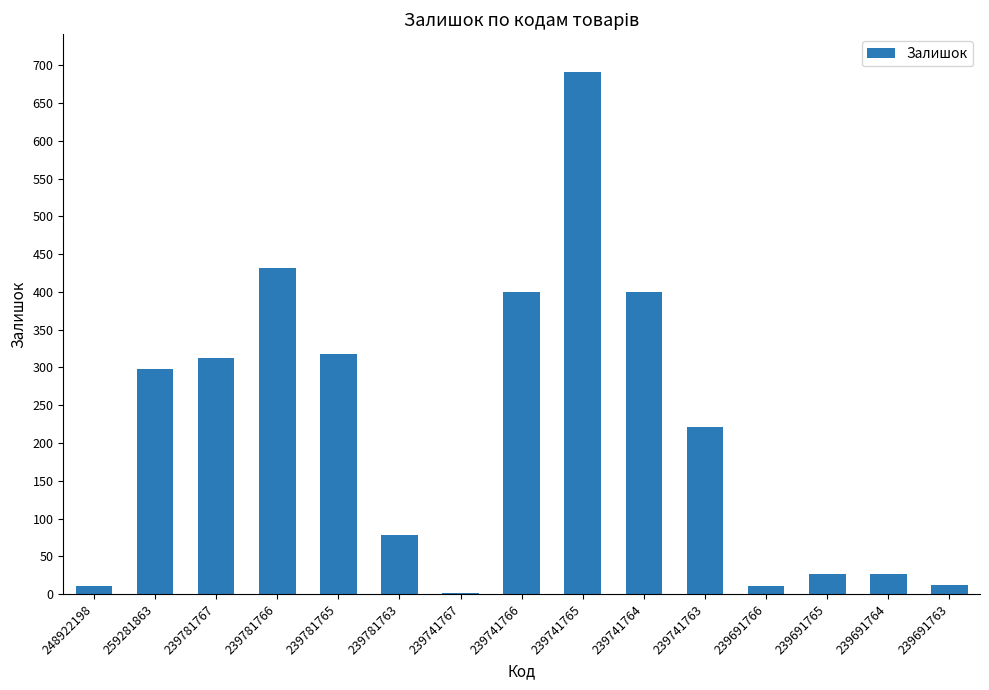

How many categories are shown in the chart?

15